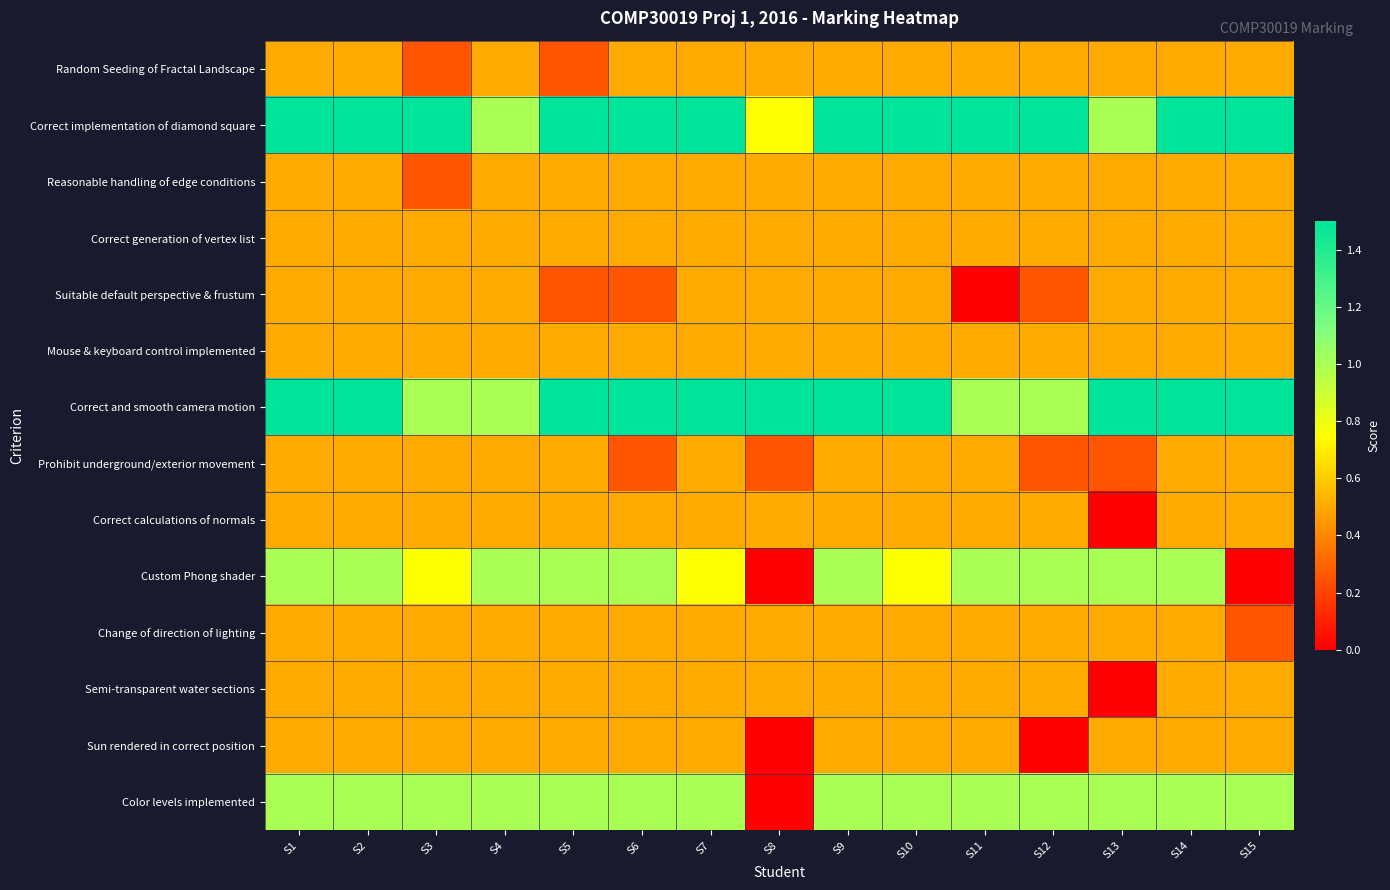

Reading right to left, transcribe all the data shown in this chart.

Random Seeding of Fractal Landscape: S15=0.5	S14=0.5	S13=0.5	S12=0.5	S11=0.5	S10=0.5	S9=0.5	S8=0.5	S7=0.5	S6=0.5	S5=0.2	S4=0.5	S3=0.2	S2=0.5	S1=0.5
Correct implementation of diamond square: S15=1.5	S14=1.5	S13=1.0	S12=1.5	S11=1.5	S10=1.5	S9=1.5	S8=0.8	S7=1.5	S6=1.5	S5=1.5	S4=1.0	S3=1.5	S2=1.5	S1=1.5
Reasonable handling of edge conditions: S15=0.5	S14=0.5	S13=0.5	S12=0.5	S11=0.5	S10=0.5	S9=0.5	S8=0.5	S7=0.5	S6=0.5	S5=0.5	S4=0.5	S3=0.2	S2=0.5	S1=0.5
Correct generation of vertex list: S15=0.5	S14=0.5	S13=0.5	S12=0.5	S11=0.5	S10=0.5	S9=0.5	S8=0.5	S7=0.5	S6=0.5	S5=0.5	S4=0.5	S3=0.5	S2=0.5	S1=0.5
Suitable default perspective & frustum: S15=0.5	S14=0.5	S13=0.5	S12=0.2	S11=0.0	S10=0.5	S9=0.5	S8=0.5	S7=0.5	S6=0.2	S5=0.2	S4=0.5	S3=0.5	S2=0.5	S1=0.5
Mouse & keyboard control implemented: S15=0.5	S14=0.5	S13=0.5	S12=0.5	S11=0.5	S10=0.5	S9=0.5	S8=0.5	S7=0.5	S6=0.5	S5=0.5	S4=0.5	S3=0.5	S2=0.5	S1=0.5
Correct and smooth camera motion: S15=1.5	S14=1.5	S13=1.5	S12=1.0	S11=1.0	S10=1.5	S9=1.5	S8=1.5	S7=1.5	S6=1.5	S5=1.5	S4=1.0	S3=1.0	S2=1.5	S1=1.5
Prohibit underground/exterior movement: S15=0.5	S14=0.5	S13=0.2	S12=0.2	S11=0.5	S10=0.5	S9=0.5	S8=0.2	S7=0.5	S6=0.2	S5=0.5	S4=0.5	S3=0.5	S2=0.5	S1=0.5
Correct calculations of normals: S15=0.5	S14=0.5	S13=0.0	S12=0.5	S11=0.5	S10=0.5	S9=0.5	S8=0.5	S7=0.5	S6=0.5	S5=0.5	S4=0.5	S3=0.5	S2=0.5	S1=0.5
Custom Phong shader: S15=0.0	S14=1.0	S13=1.0	S12=1.0	S11=1.0	S10=0.8	S9=1.0	S8=0.0	S7=0.8	S6=1.0	S5=1.0	S4=1.0	S3=0.8	S2=1.0	S1=1.0
Change of direction of lighting: S15=0.2	S14=0.5	S13=0.5	S12=0.5	S11=0.5	S10=0.5	S9=0.5	S8=0.5	S7=0.5	S6=0.5	S5=0.5	S4=0.5	S3=0.5	S2=0.5	S1=0.5
Semi-transparent water sections: S15=0.5	S14=0.5	S13=0.0	S12=0.5	S11=0.5	S10=0.5	S9=0.5	S8=0.5	S7=0.5	S6=0.5	S5=0.5	S4=0.5	S3=0.5	S2=0.5	S1=0.5
Sun rendered in correct position: S15=0.5	S14=0.5	S13=0.5	S12=0.0	S11=0.5	S10=0.5	S9=0.5	S8=0.0	S7=0.5	S6=0.5	S5=0.5	S4=0.5	S3=0.5	S2=0.5	S1=0.5
Color levels implemented: S15=1.0	S14=1.0	S13=1.0	S12=1.0	S11=1.0	S10=1.0	S9=1.0	S8=0.0	S7=1.0	S6=1.0	S5=1.0	S4=1.0	S3=1.0	S2=1.0	S1=1.0